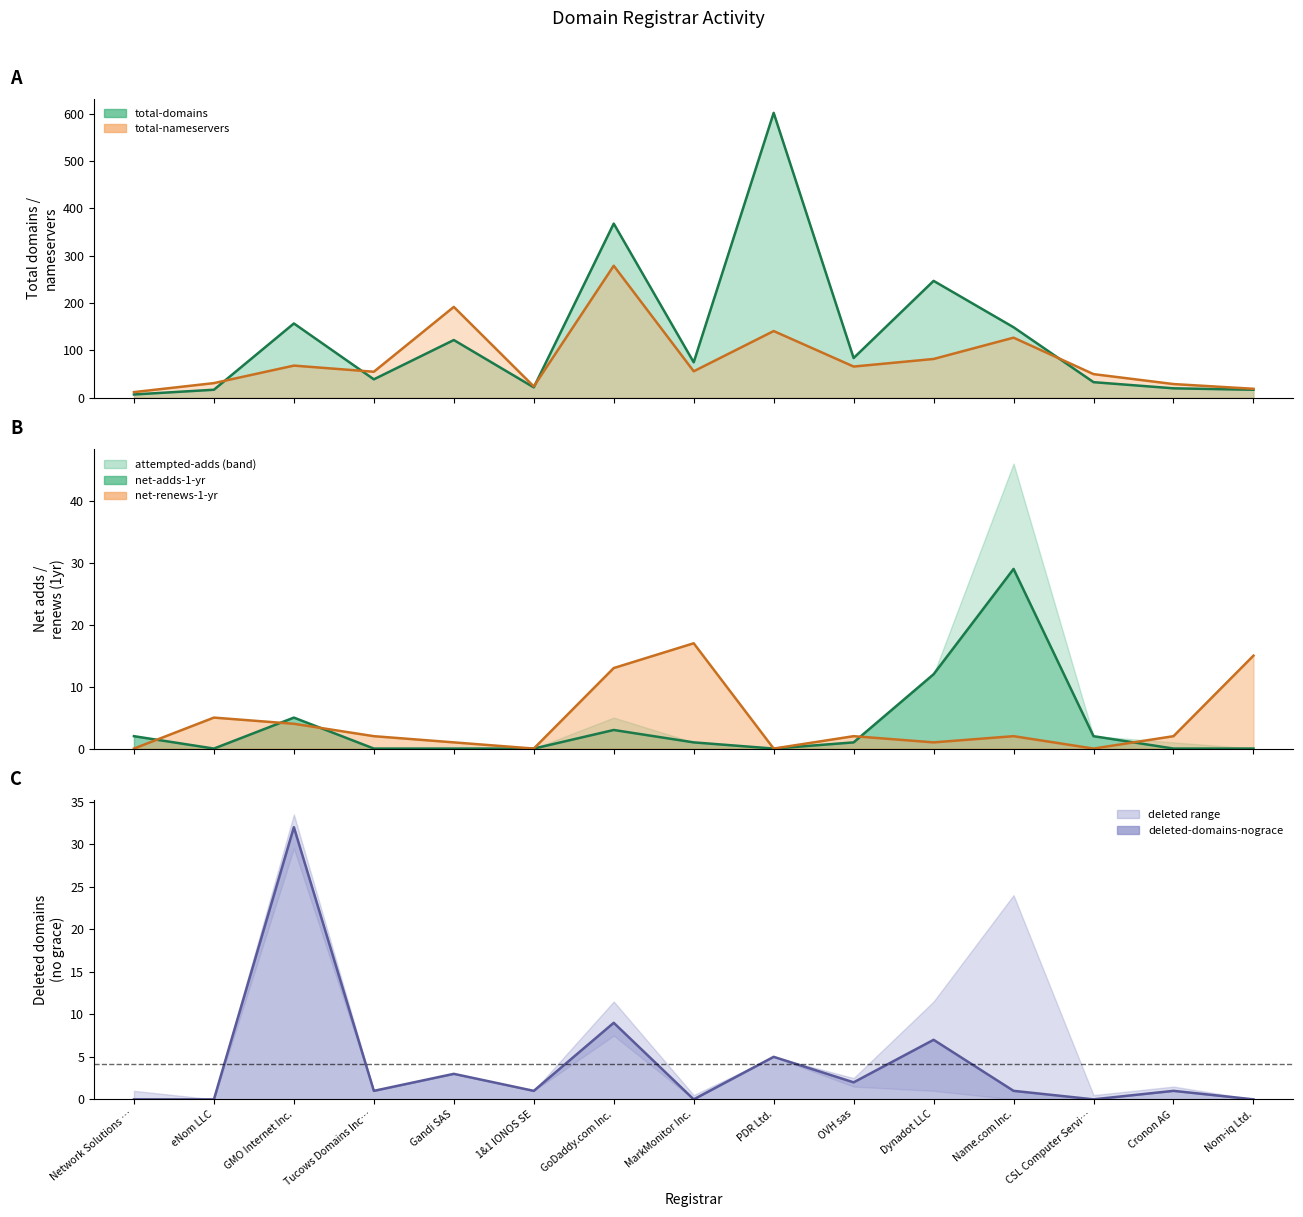

What is the sum of the total-nameservers values at Network Solutions … and CSL Computer Servi…?

62